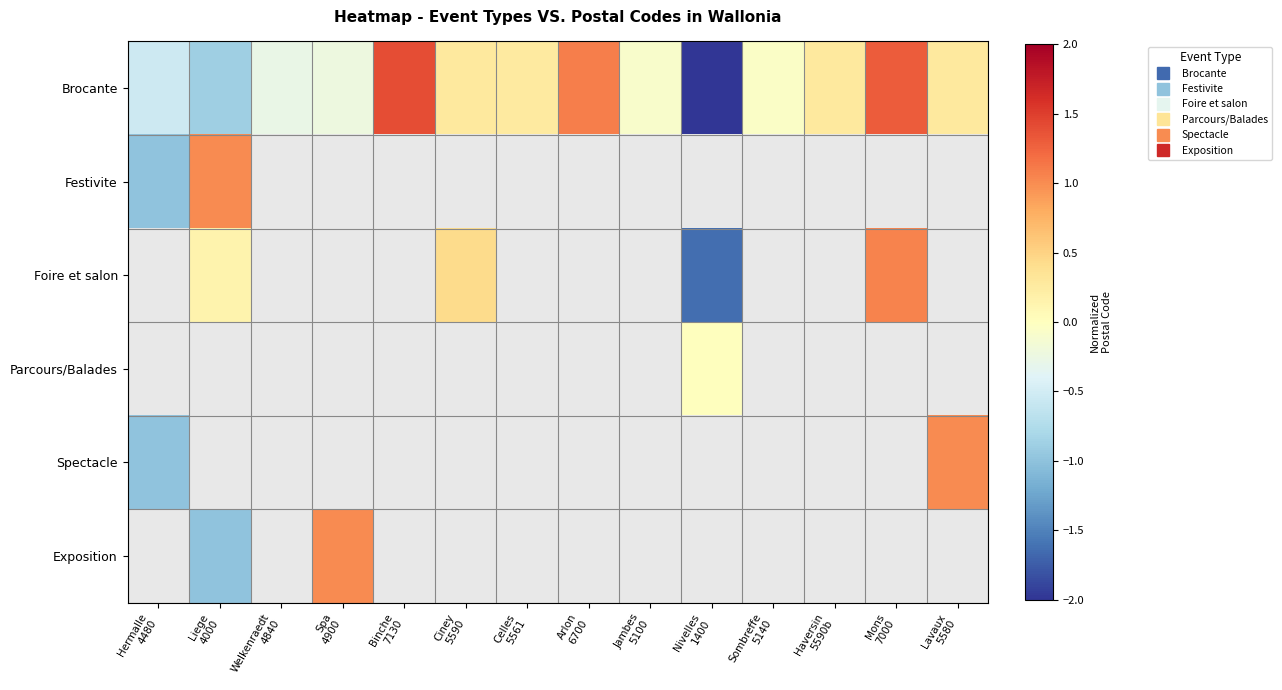

Is the value of Foire et salon at Spa 4900 greater than the value of Parcours/Balades at Ciney 5590?

No